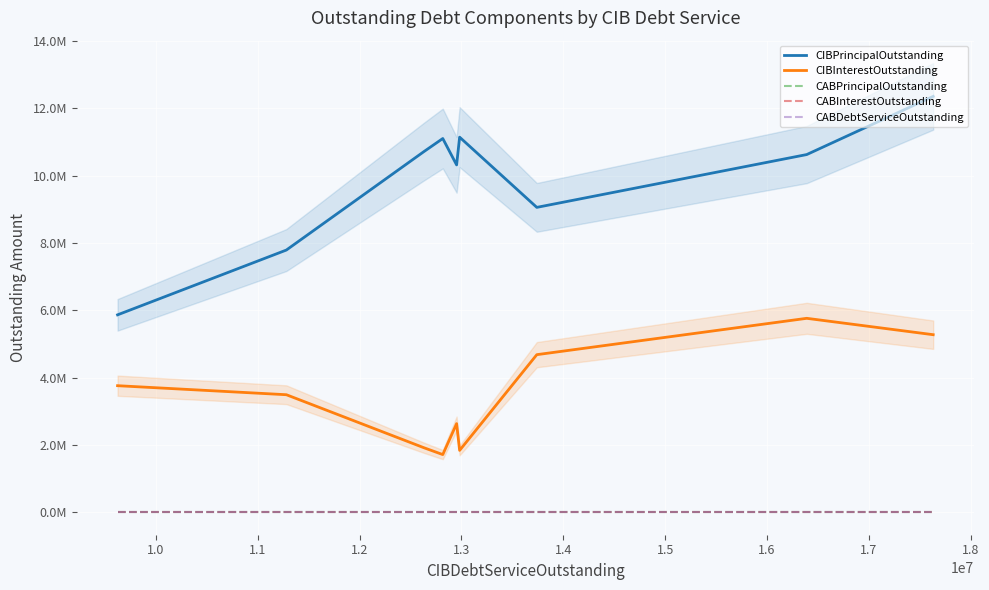

How many data points in CIBInterestOutstanding are above 3492018?

5